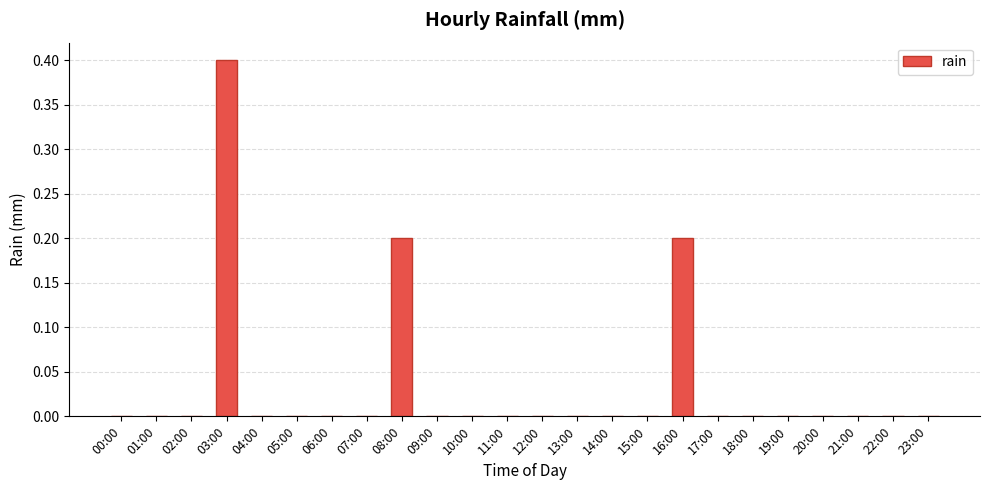

How many values are between 0 and 1?

24